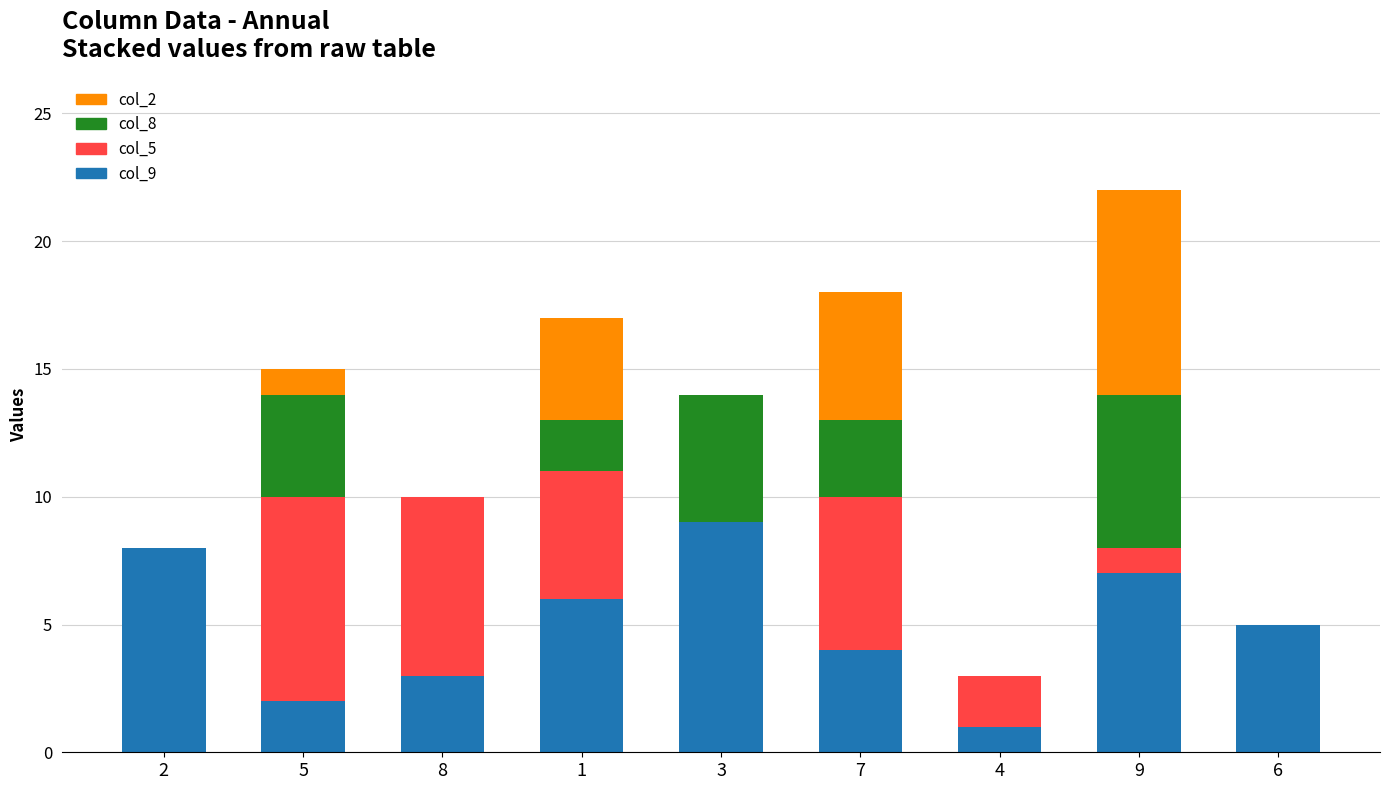

At which category is the sum across all series the highest?

9